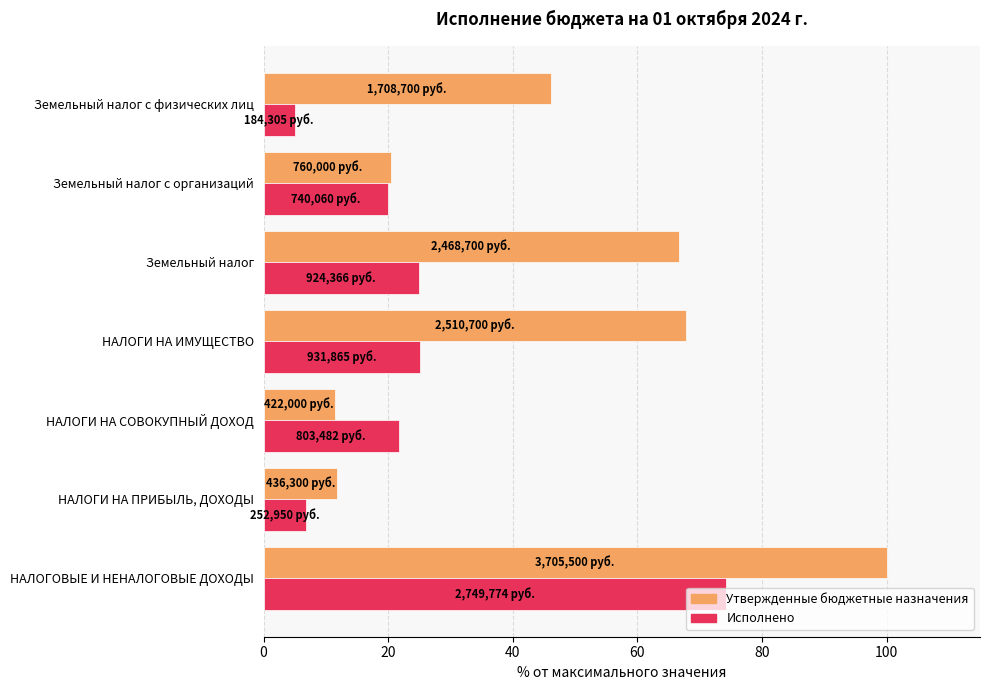

At which label does Исполнено reach its minimum?

Земельный налог с физических лиц